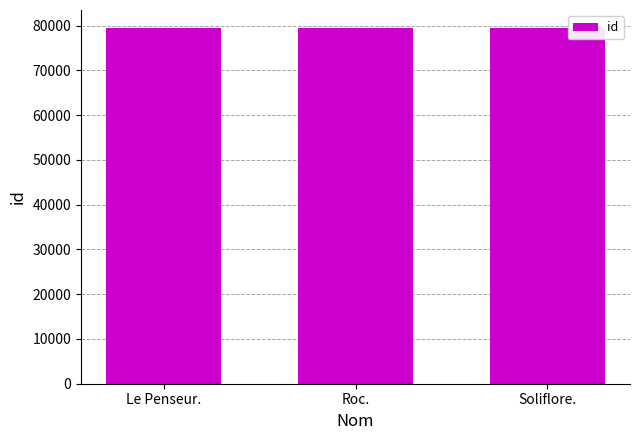

What is the minimum value shown in the chart?

79449